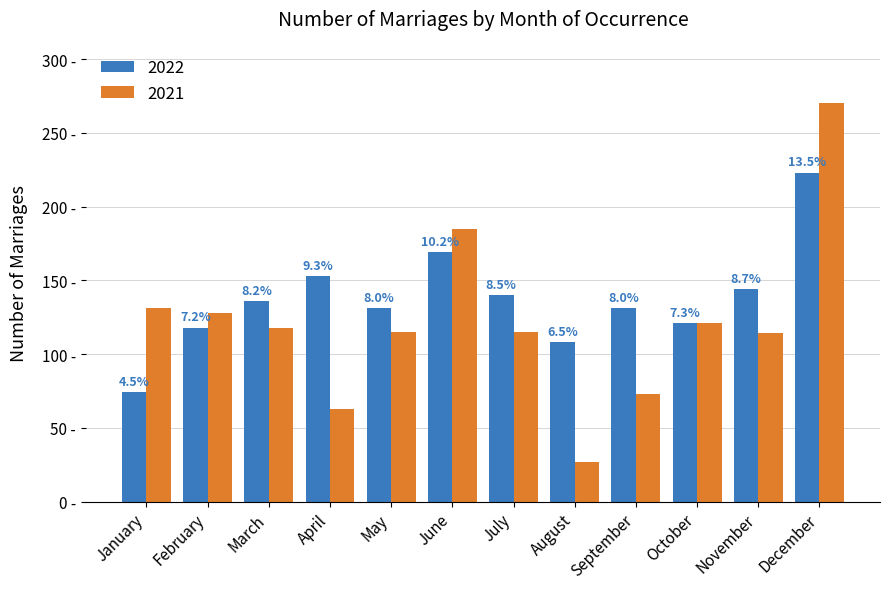

Reading left to right, extract all data points from this chart.

2022 Number: January=74	February=118	March=136	April=153	May=131	June=169	July=140	August=108	September=131	October=121	November=144	December=223
2021 Number: January=131	February=128	March=118	April=63	May=115	June=185	July=115	August=27	September=73	October=121	November=114	December=270